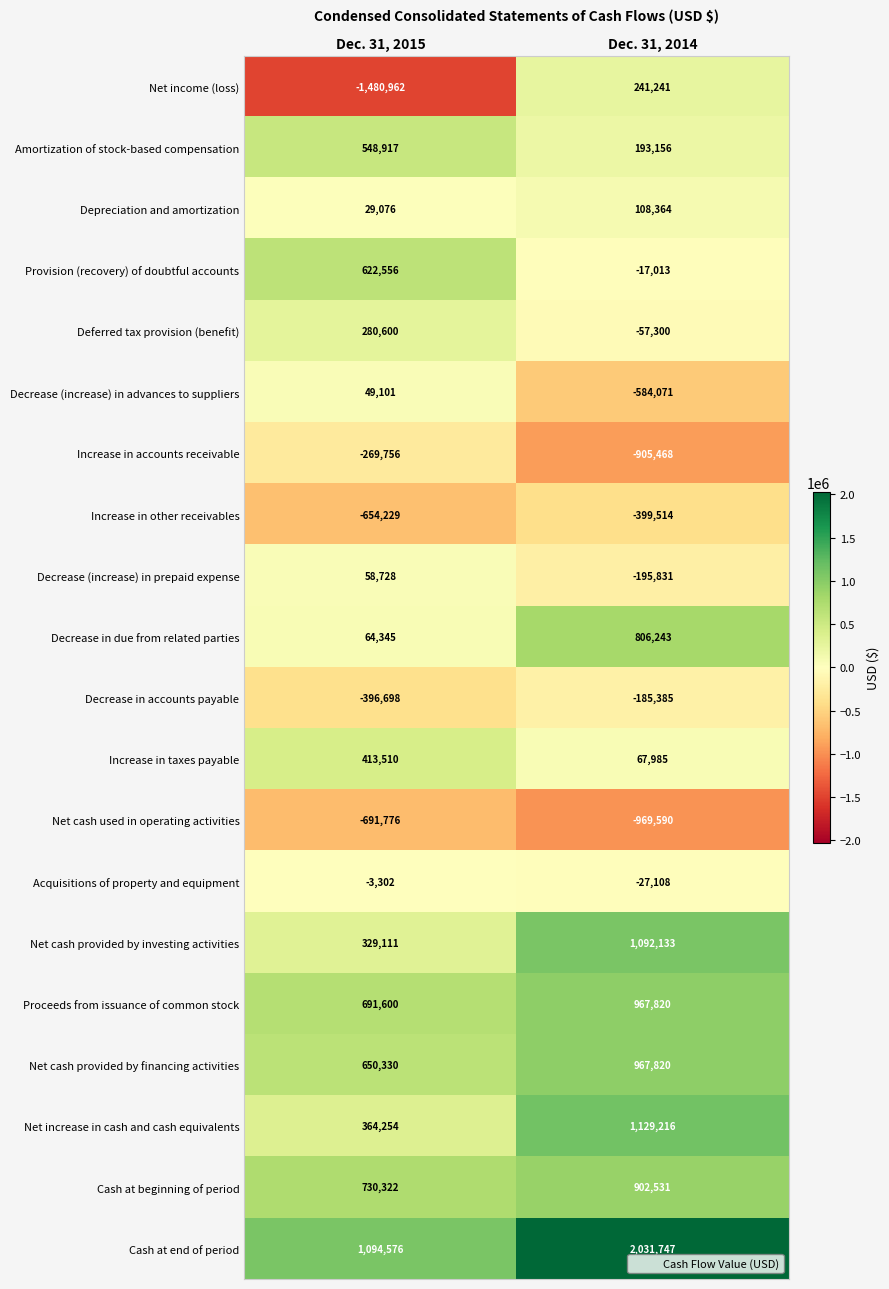

What is the maximum value for Net increase in cash and cash equivalents?

1129216